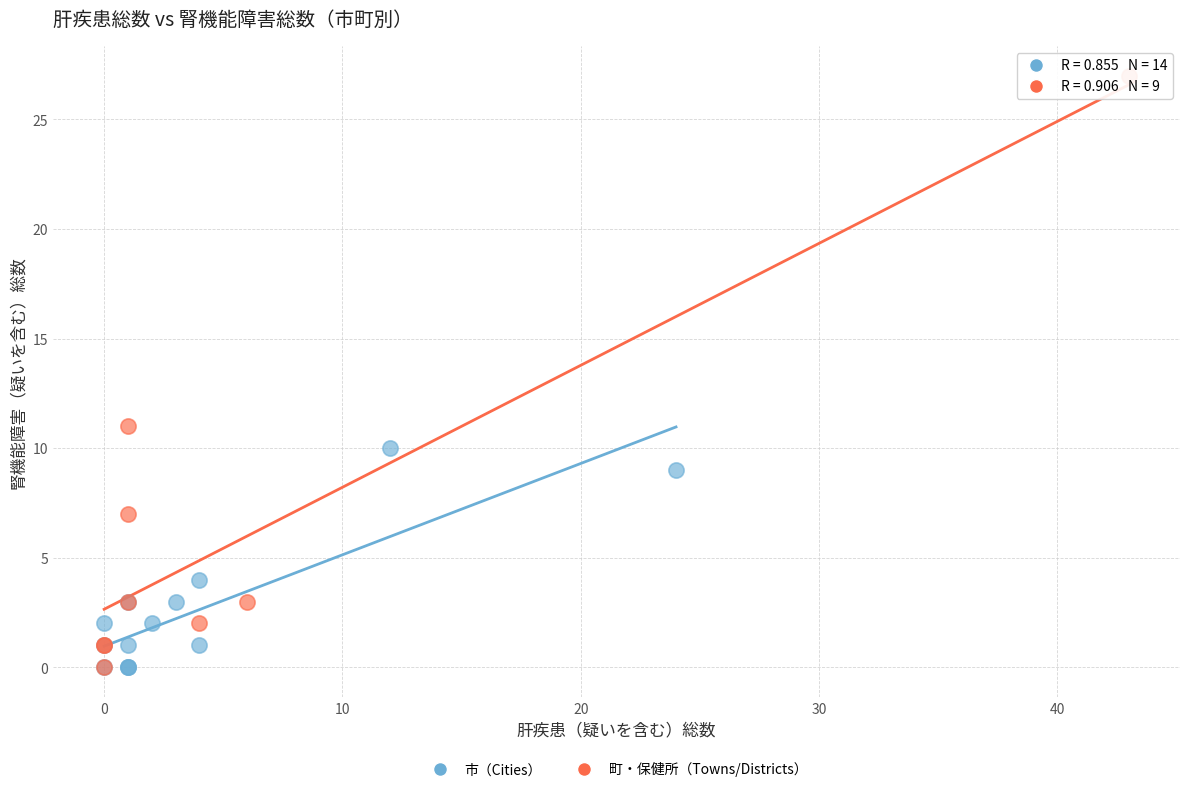

Which series has the widest spread of Y values?

町・保健所（Towns/Districts）